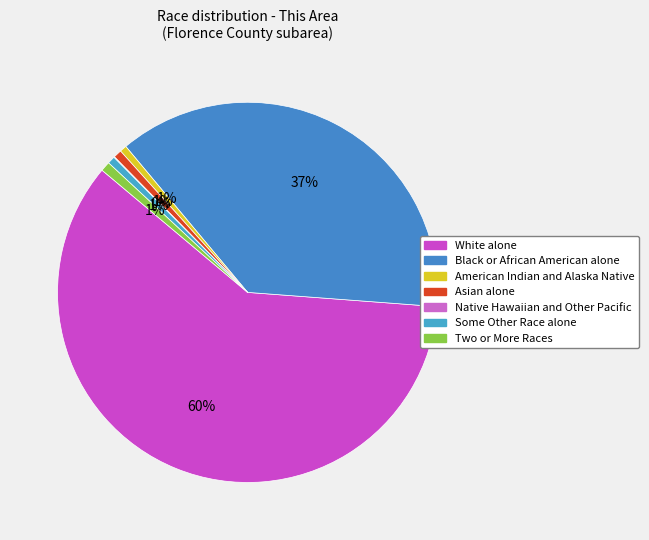

Does Native Hawaiian and Other Pacific represent more than half of the total?

No